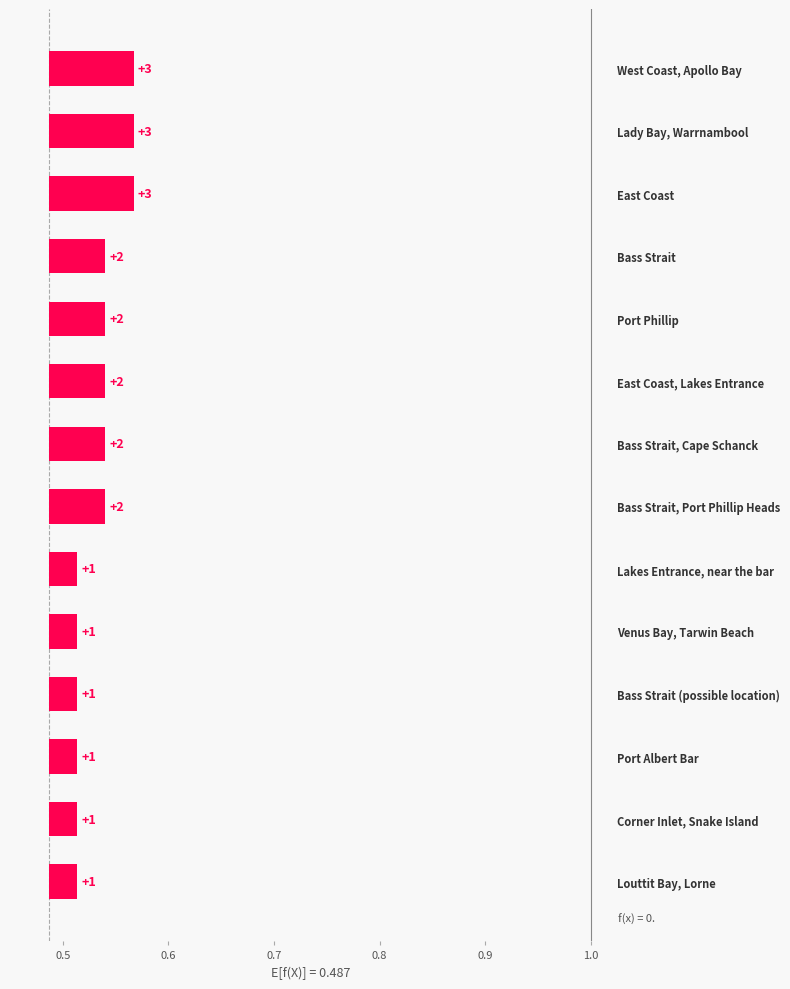

Are the bars grouped side by side (vs. stacked)?

No